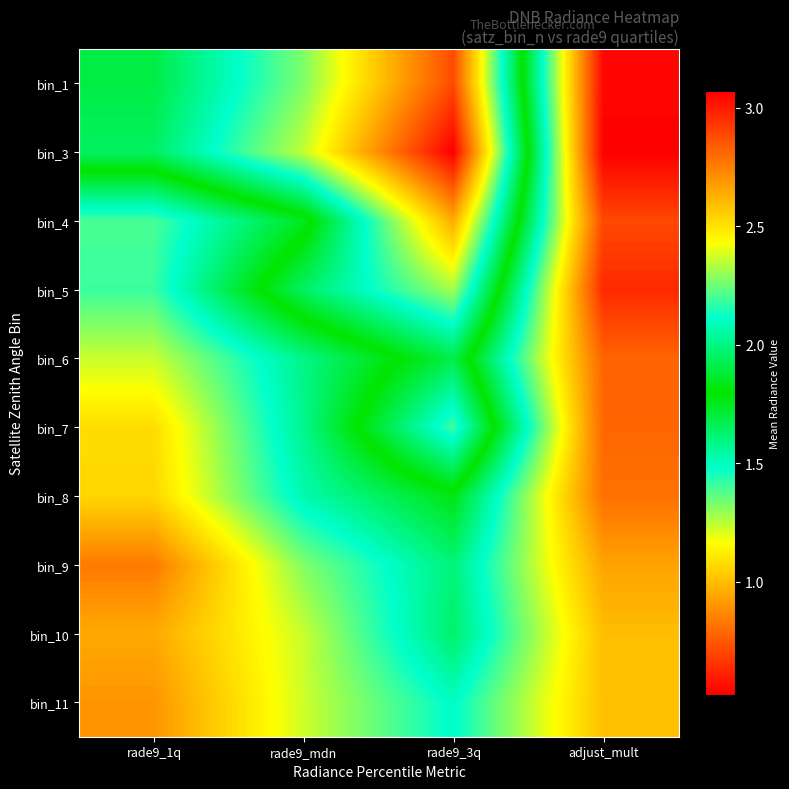

Reading right to left, list all the values displayed in this chart.

bin_1: adjust_mult=0.5	rade9_3q=2.9	rade9_mdn=2.3	rade9_1q=1.9
bin_3: adjust_mult=0.5	rade9_3q=3.1	rade9_mdn=2.4	rade9_1q=1.9
bin_4: adjust_mult=0.7	rade9_3q=2.6	rade9_mdn=1.7	rade9_1q=1.4
bin_5: adjust_mult=0.6	rade9_3q=2.3	rade9_mdn=2.0	rade9_1q=1.4
bin_6: adjust_mult=0.8	rade9_3q=1.9	rade9_mdn=1.6	rade9_1q=1.2
bin_7: adjust_mult=0.8	rade9_3q=2.2	rade9_mdn=1.6	rade9_1q=1.1
bin_8: adjust_mult=0.8	rade9_3q=1.8	rade9_mdn=1.5	rade9_1q=1.1
bin_9: adjust_mult=0.9	rade9_3q=1.6	rade9_mdn=1.3	rade9_1q=0.8
bin_10: adjust_mult=1.0	rade9_3q=1.6	rade9_mdn=1.2	rade9_1q=1.0
bin_11: adjust_mult=1.0	rade9_3q=1.5	rade9_mdn=1.2	rade9_1q=0.9